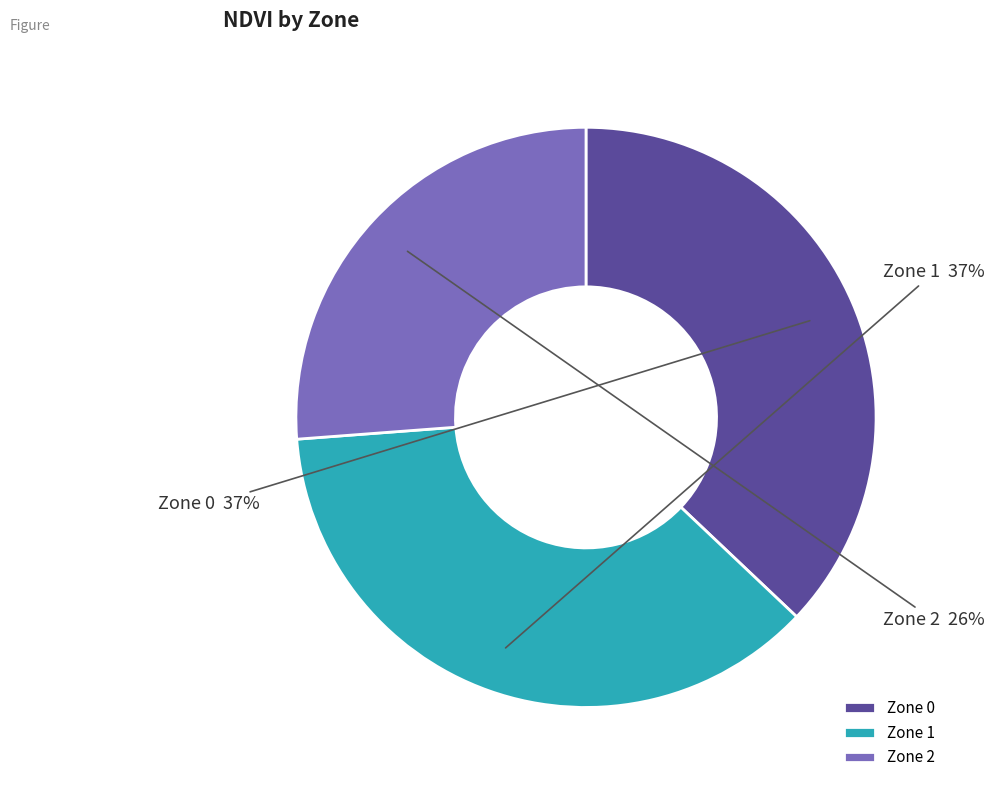

The Zone 2 slice represents 33% of the pie. True or false?

False